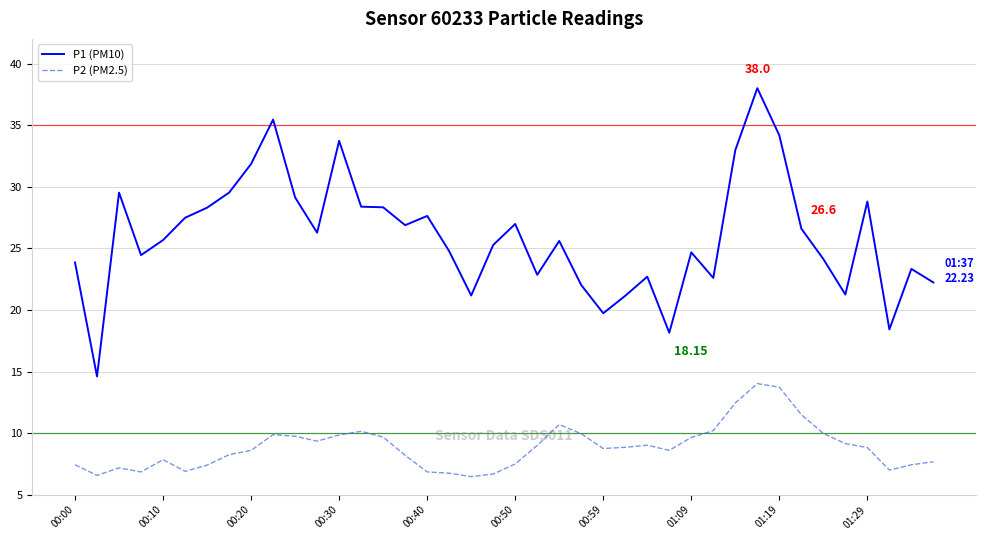

Which series has the largest range (max minus min)?

P1 (PM10)